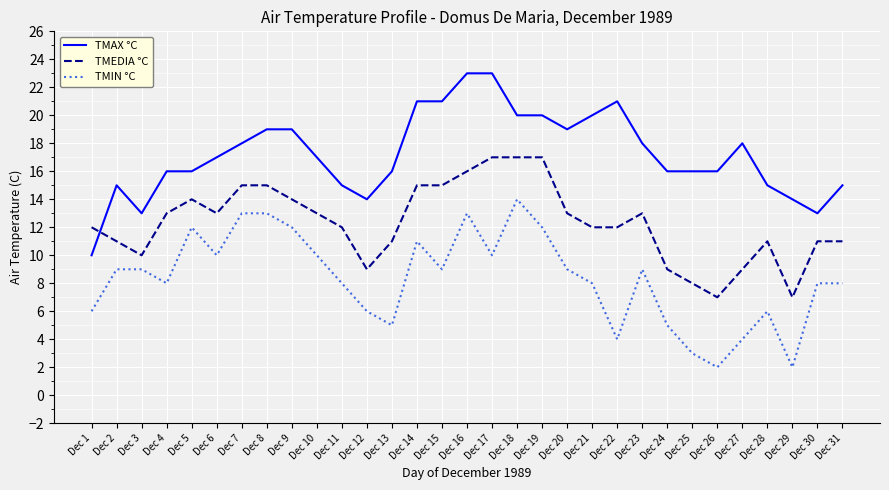

What is the sum of the TMAX °C values at Dec 25 and Dec 16?

39